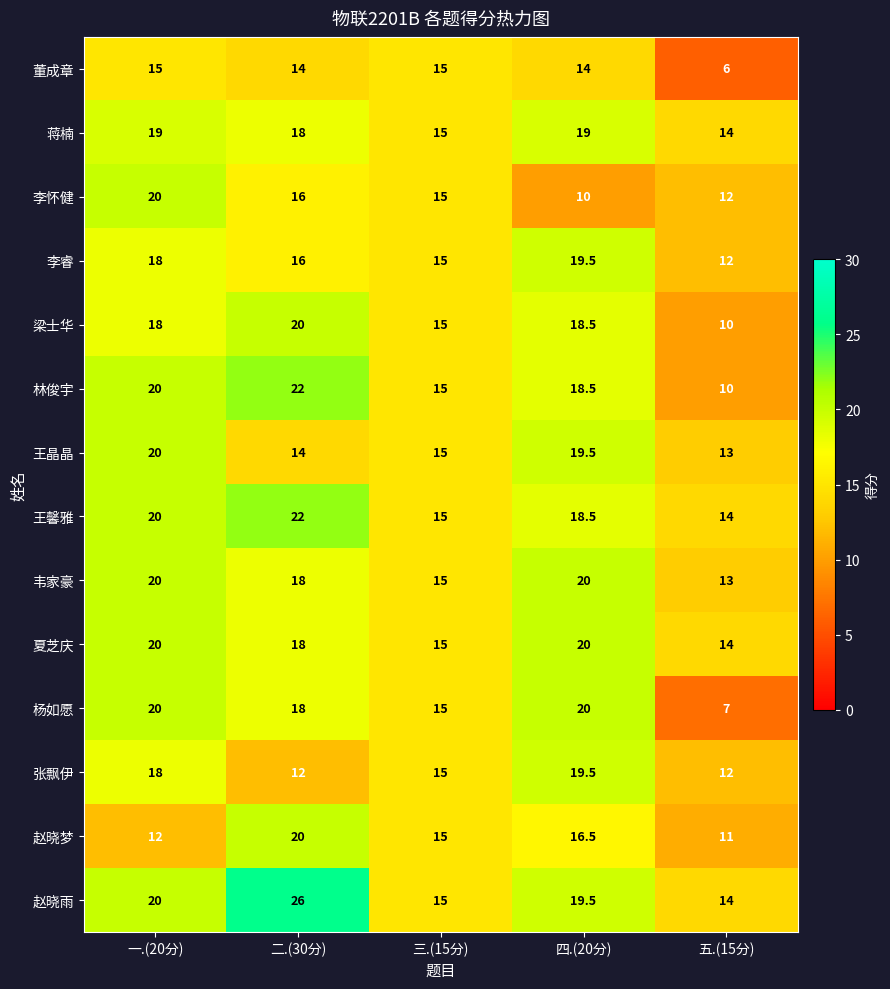

How many series are shown in this chart?

14